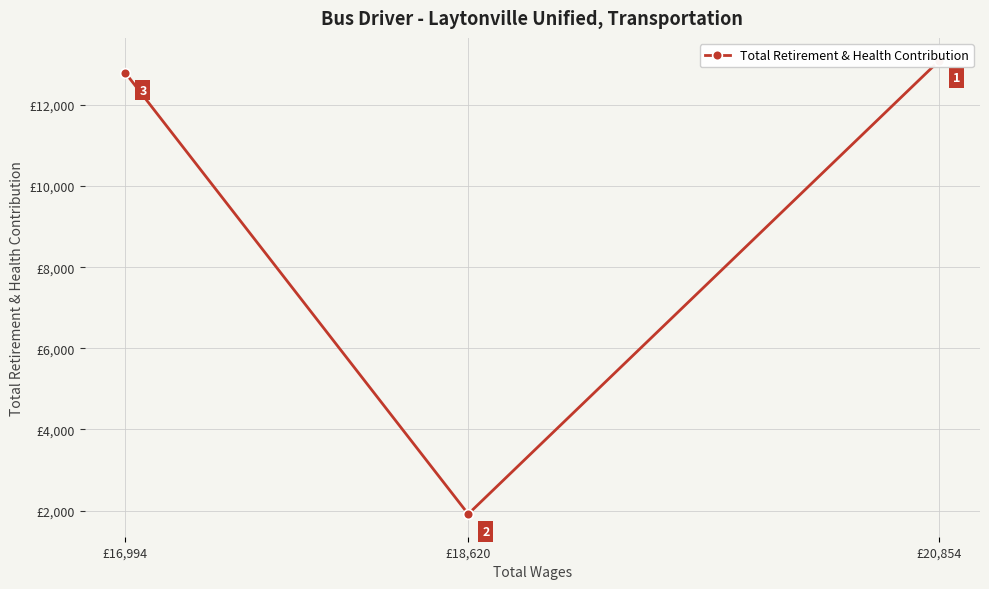

How many values are below 12792?

1